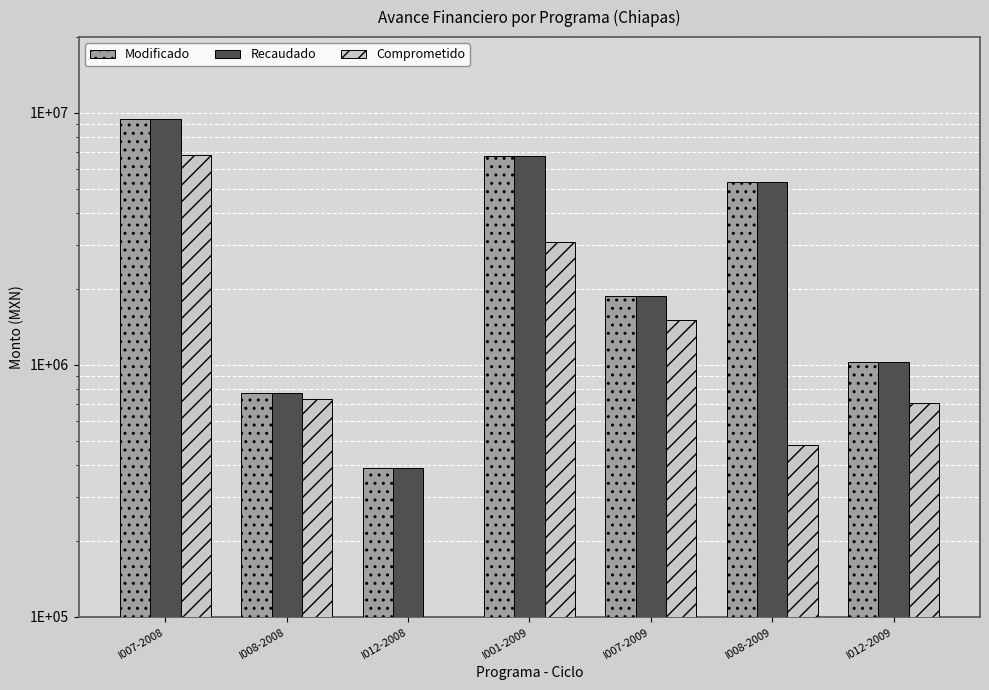

What is the difference between the maximum and minimum values in the Recaudado series?

9052078.9